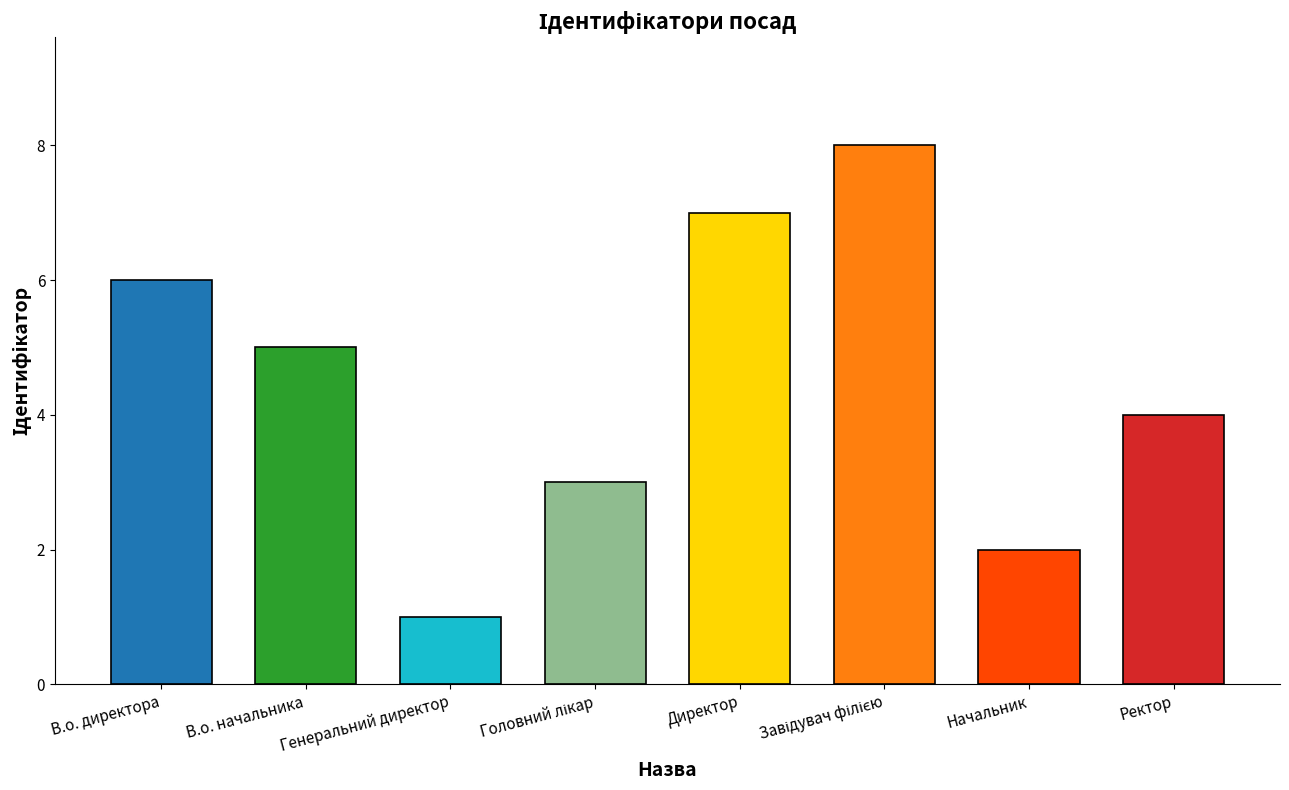

Which label corresponds to the smallest value in the chart?

Генеральний директор